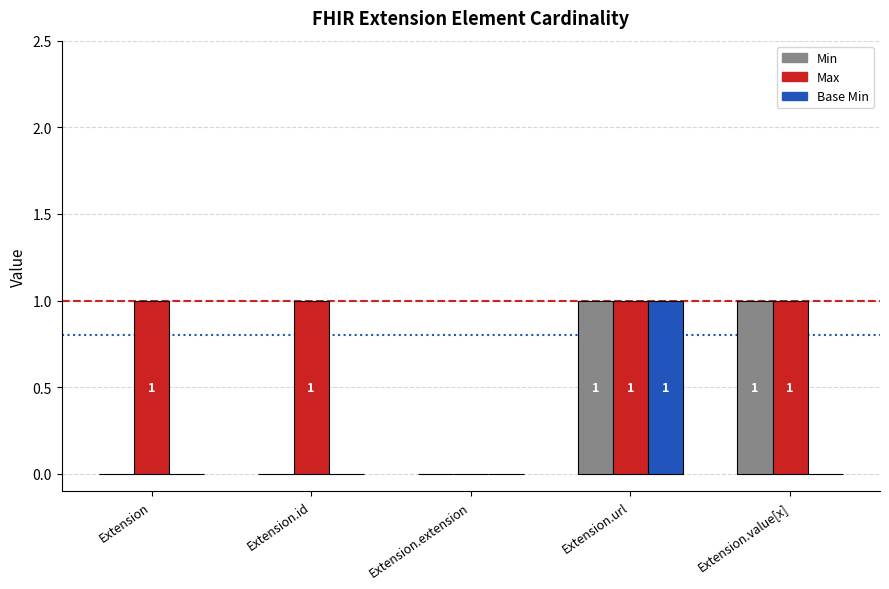

True or false: Min has a value of 0 at Extension.id.

True